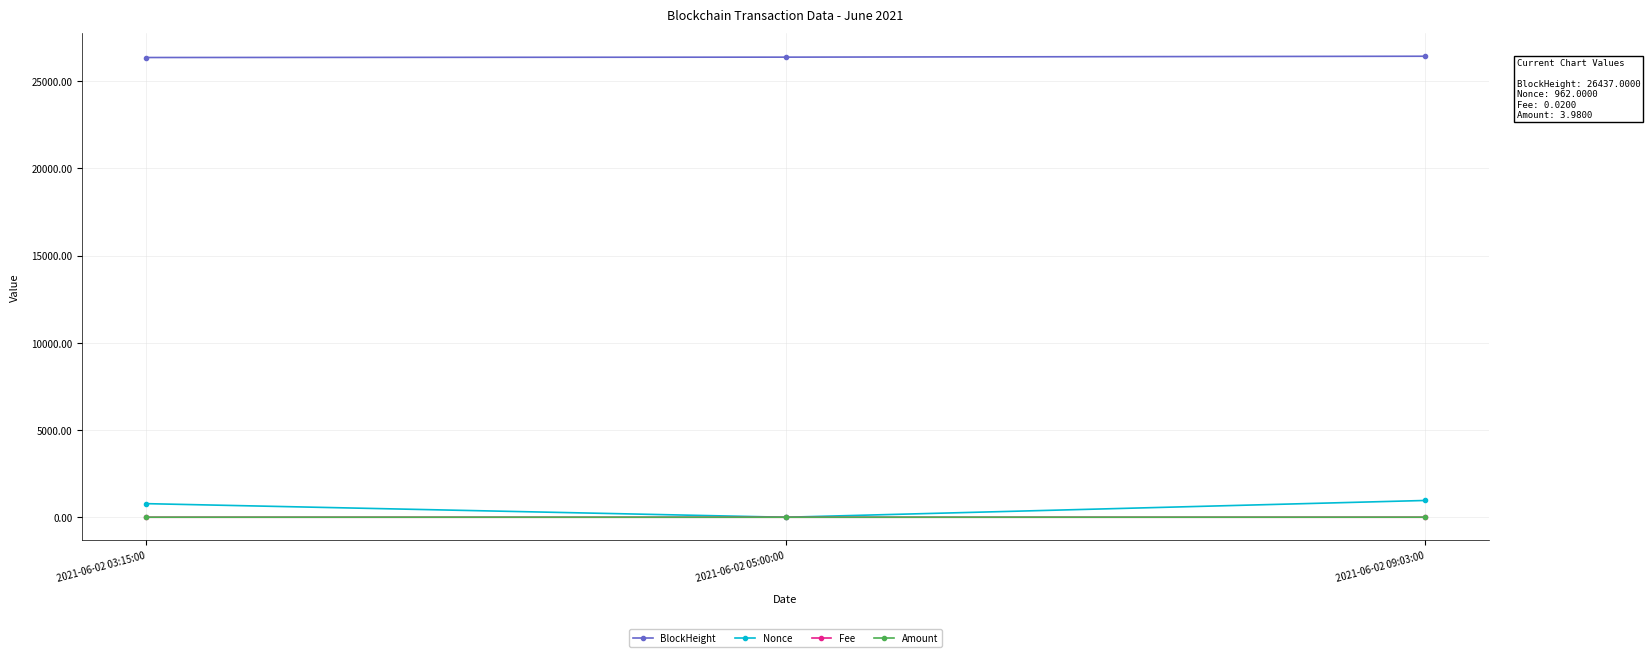

Is it true that Fee equals 0.1 at 2021-06-02 05:00:00?

True